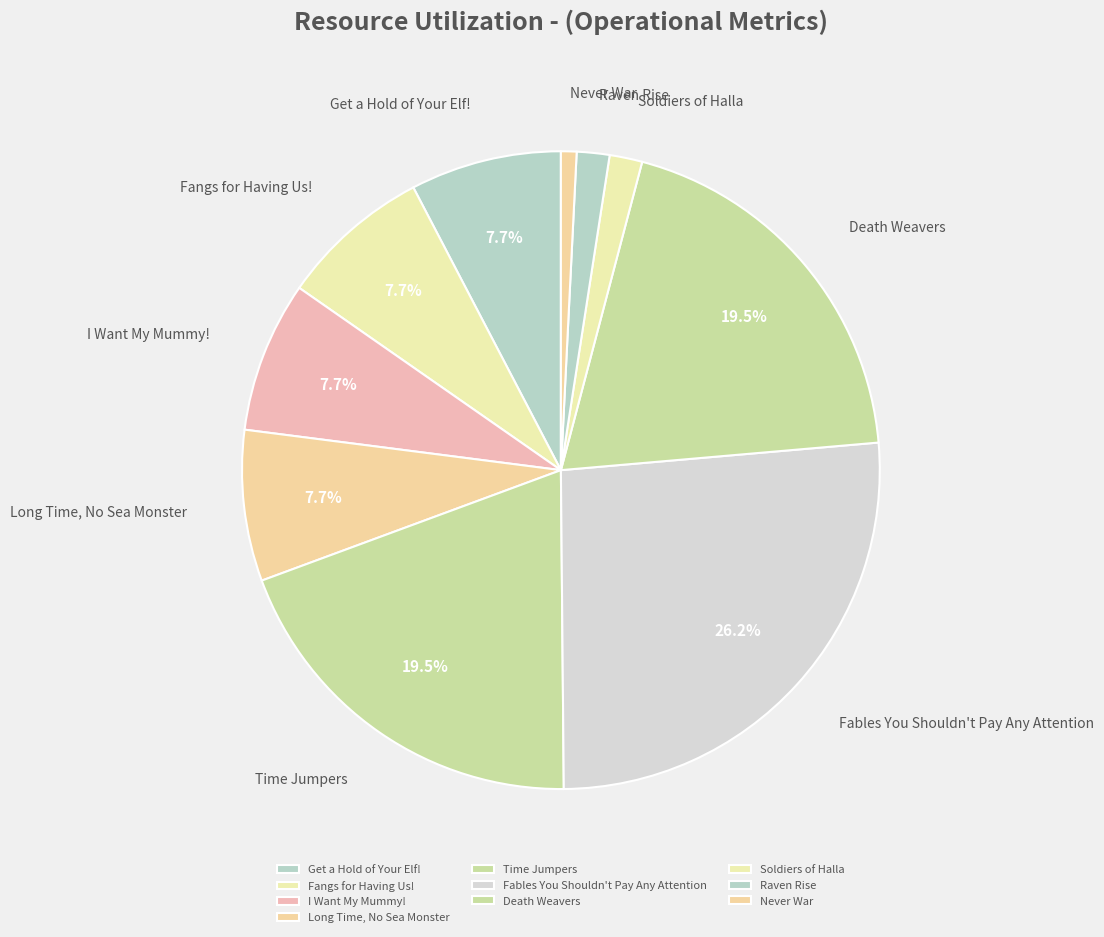

Count the number of slices in the pie.

10